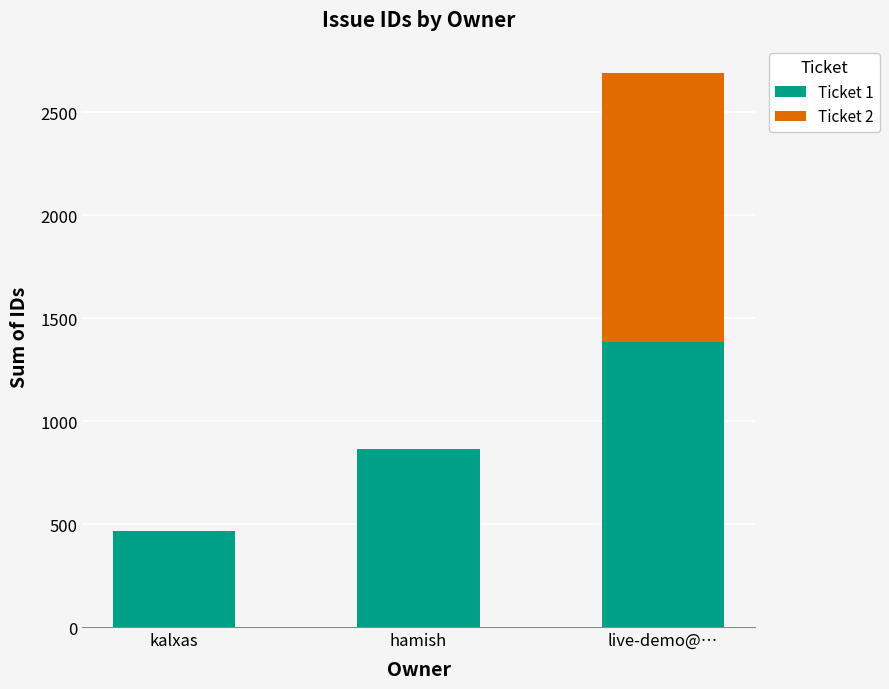

What are all the series names shown in the legend?

Ticket 1, Ticket 2